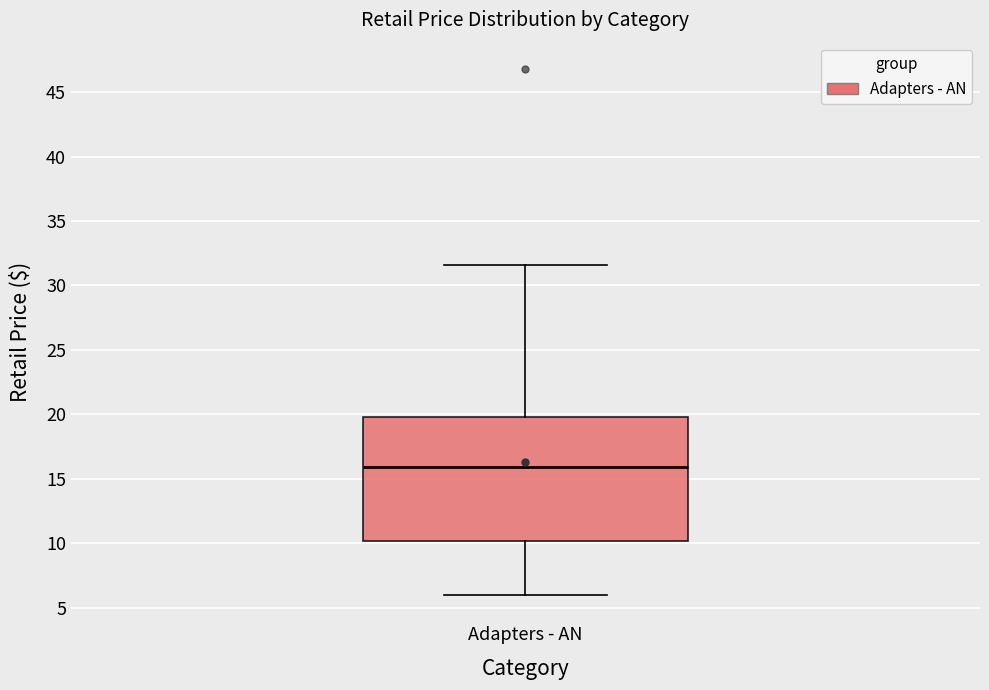

Where is the lower edge of the box for Adapters - AN on the y-axis? The values are not printed on the chart, so give them approximately, as read against the axis.

10.0